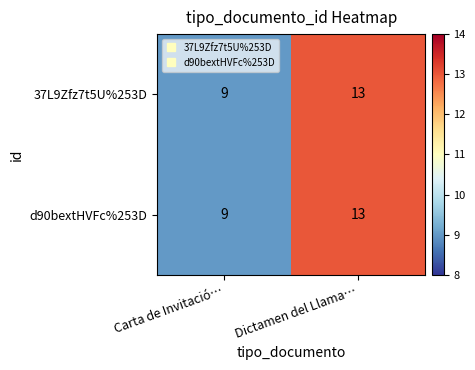

Reading right to left, list all the values displayed in this chart.

37L9Zfz7t5U%253D: 13	9
d90bextHVFc%253D: 13	9